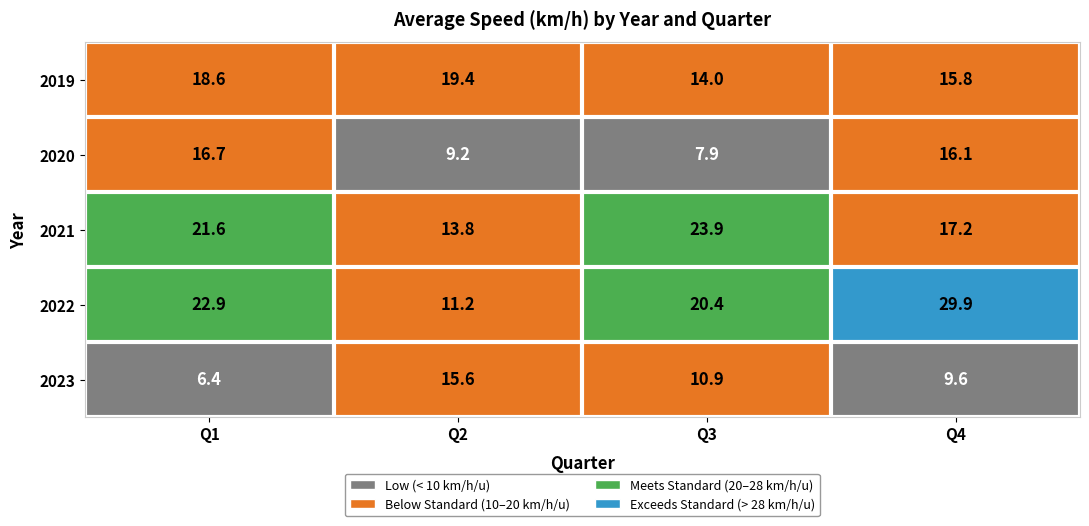

Count the number of categories in the chart.

4